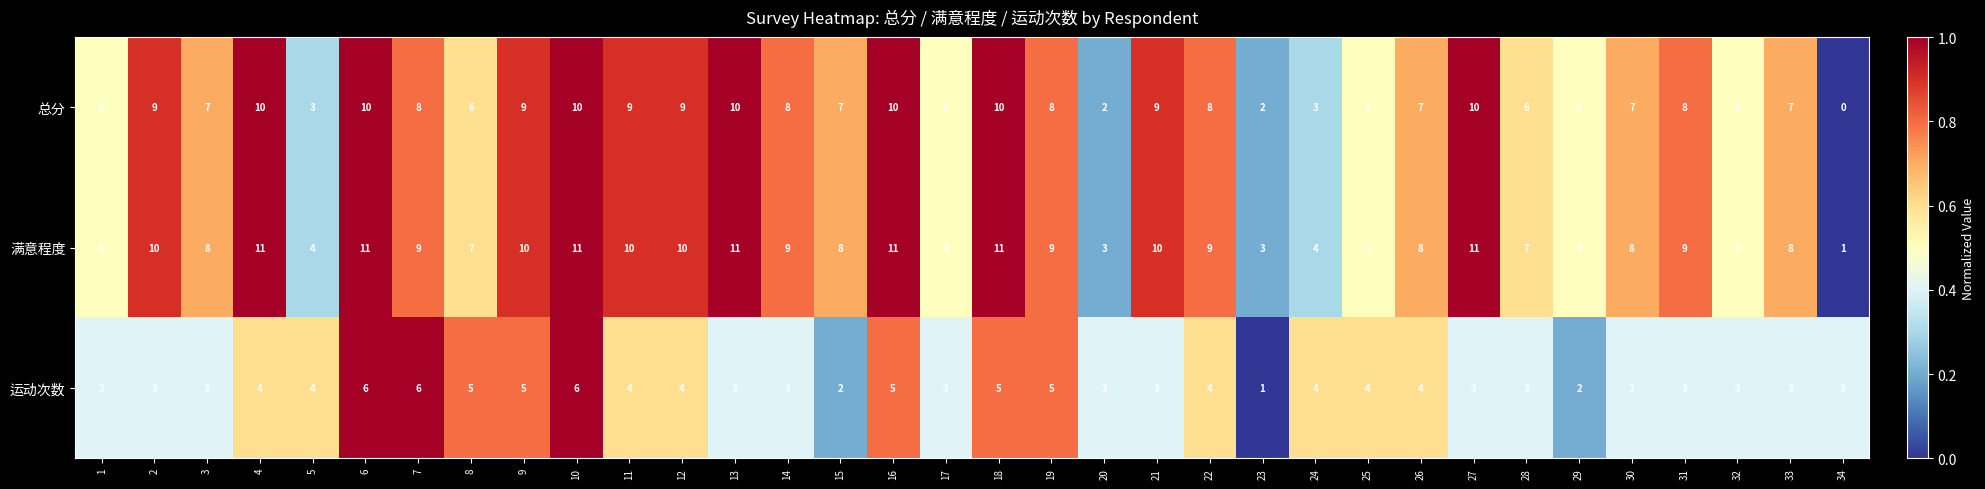

What is the sum of all 运动次数 values?

125